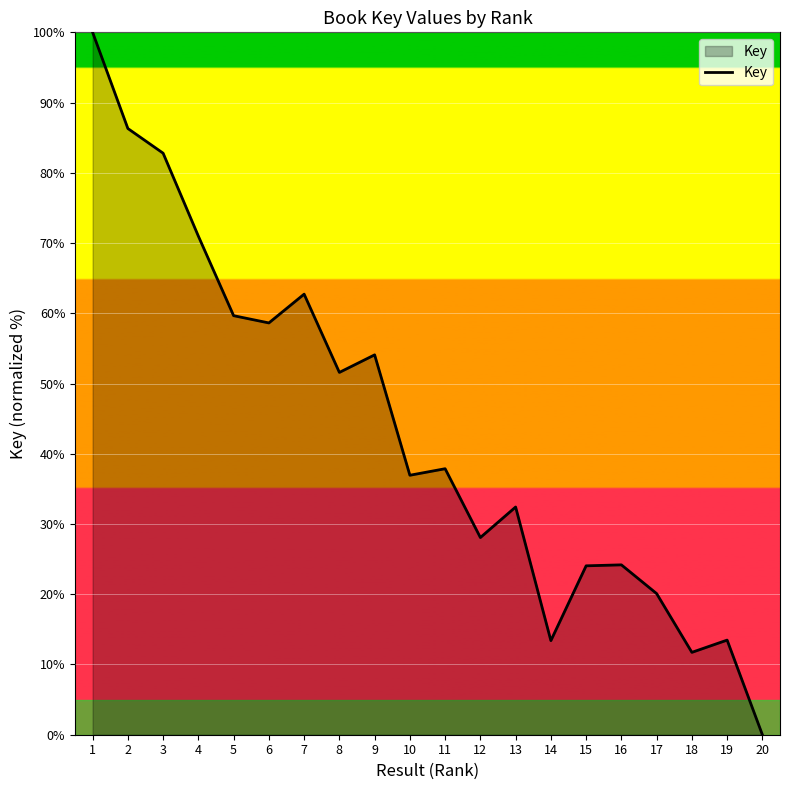

At which label is the value closest to 50?

8